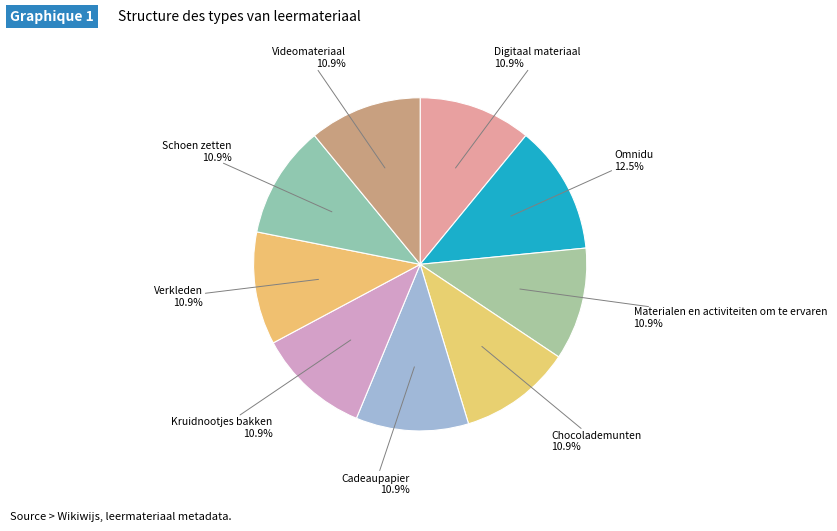

Approximately how many times larger is the value at Materialen en activiteiten om te ervaren compared to Chocolademunten?

1.0